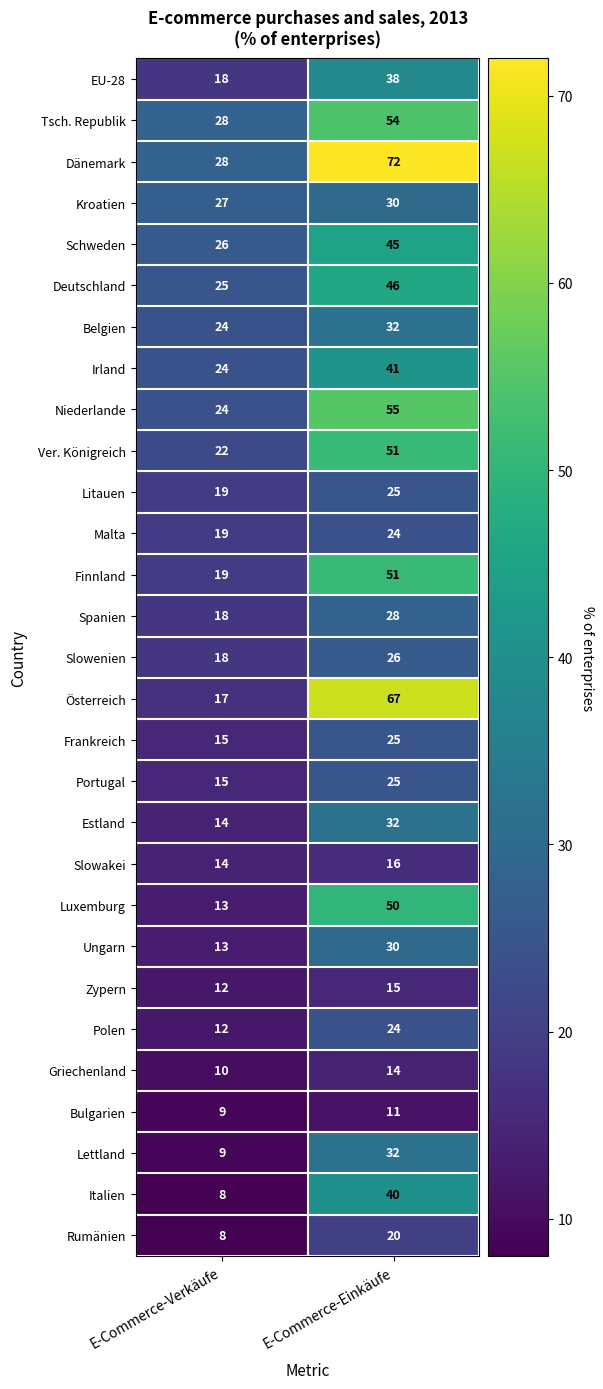

What is the smallest value displayed?

8